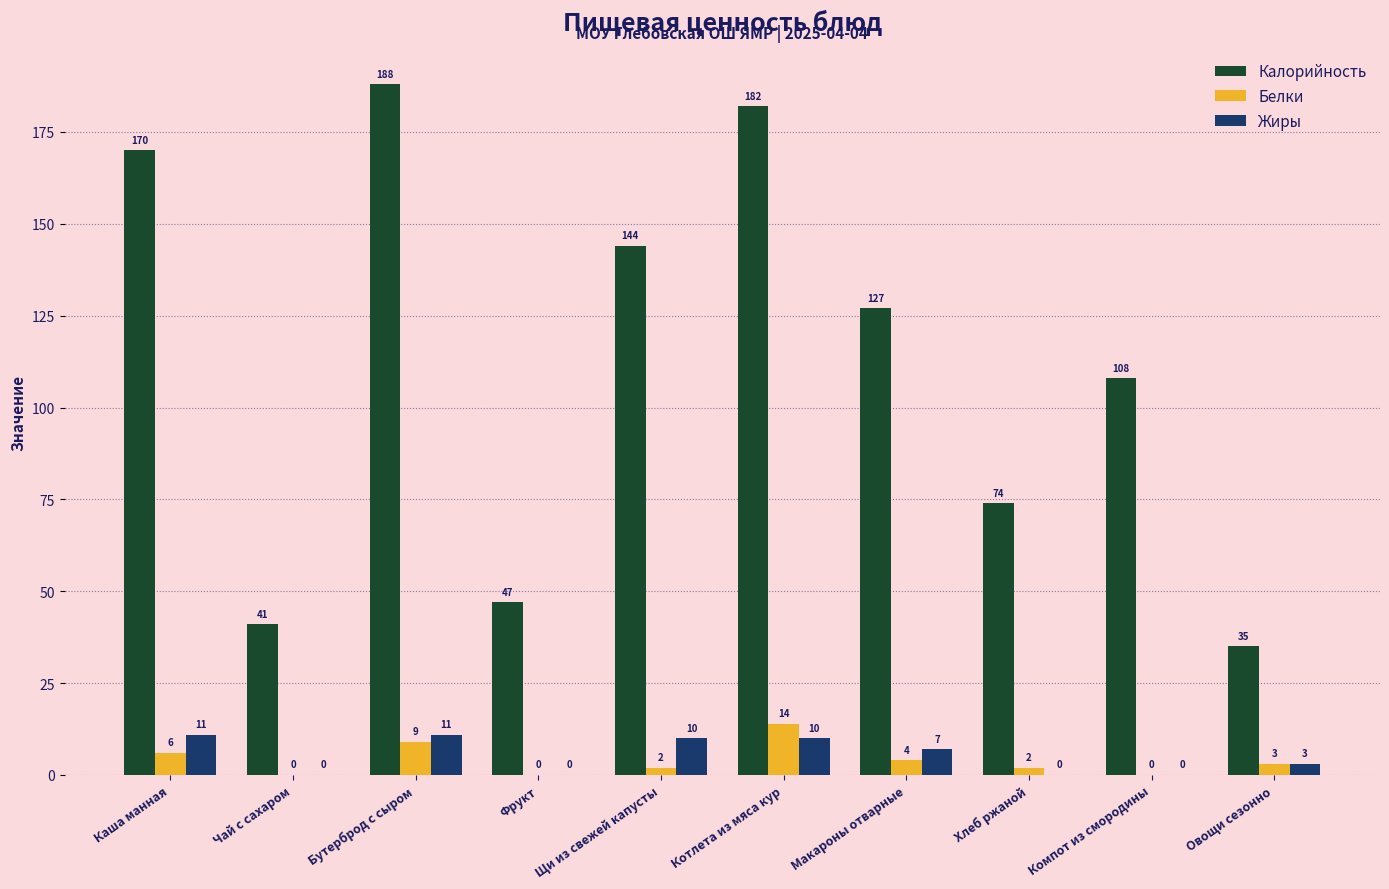

What is the sum of all Белки values?

40